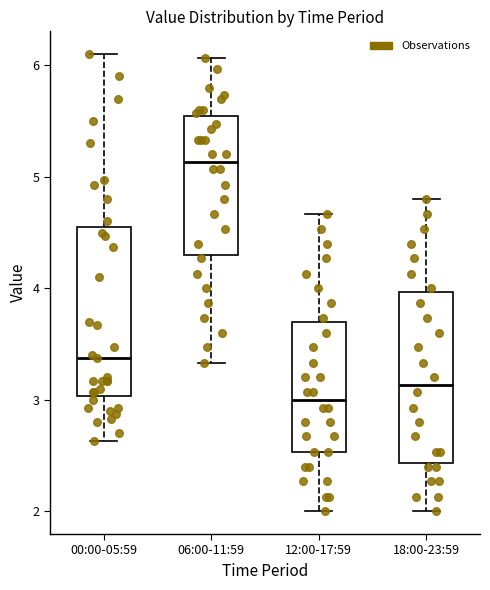

Reading left to right, transcribe this box plot: for each box, give where its median line is, the range the box spans, and where its two whiskers end, as read against the y-axis. The values are not printed on the chart, so give them approximately, as read against the axis.

00:00-05:59: median 3.4, box 3.0 to 4.6, whiskers 2.6 to 6.1
06:00-11:59: median 5.1, box 4.3 to 5.5, whiskers 3.3 to 6.1
12:00-17:59: median 3.0, box 2.5 to 3.7, whiskers 2.0 to 4.7
18:00-23:59: median 3.1, box 2.4 to 4.0, whiskers 2.0 to 4.8